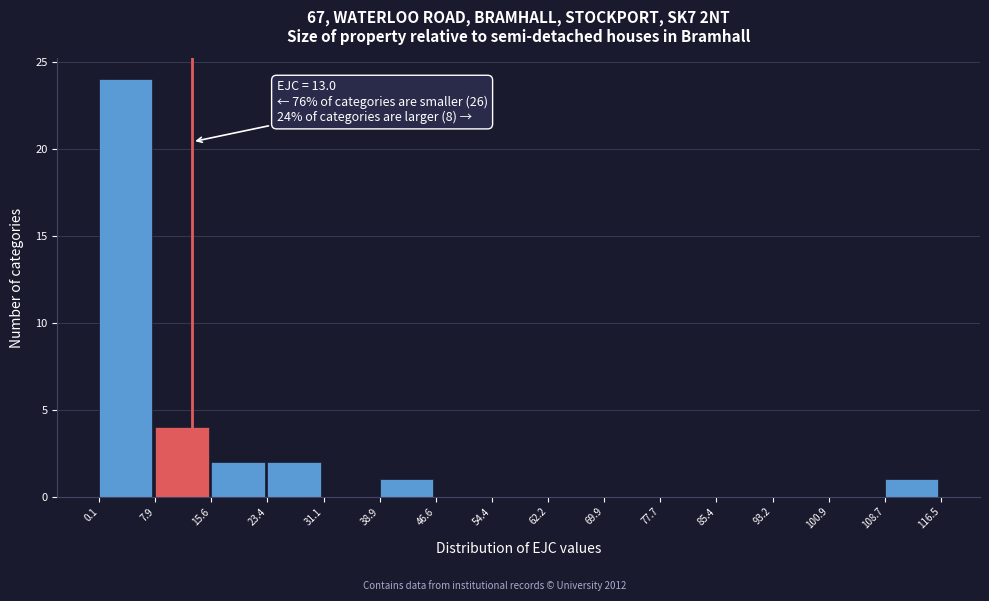

Which range on the x-axis has the tallest bar?

0.1 to 7.9